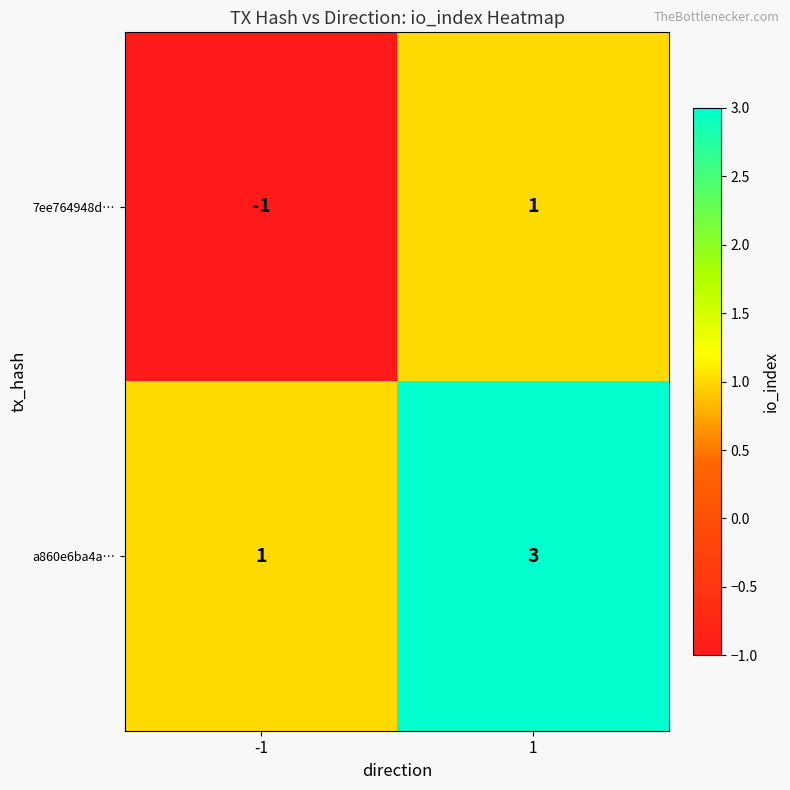

What is the sum of the a860e6ba4a… values at -1 and 1?

4